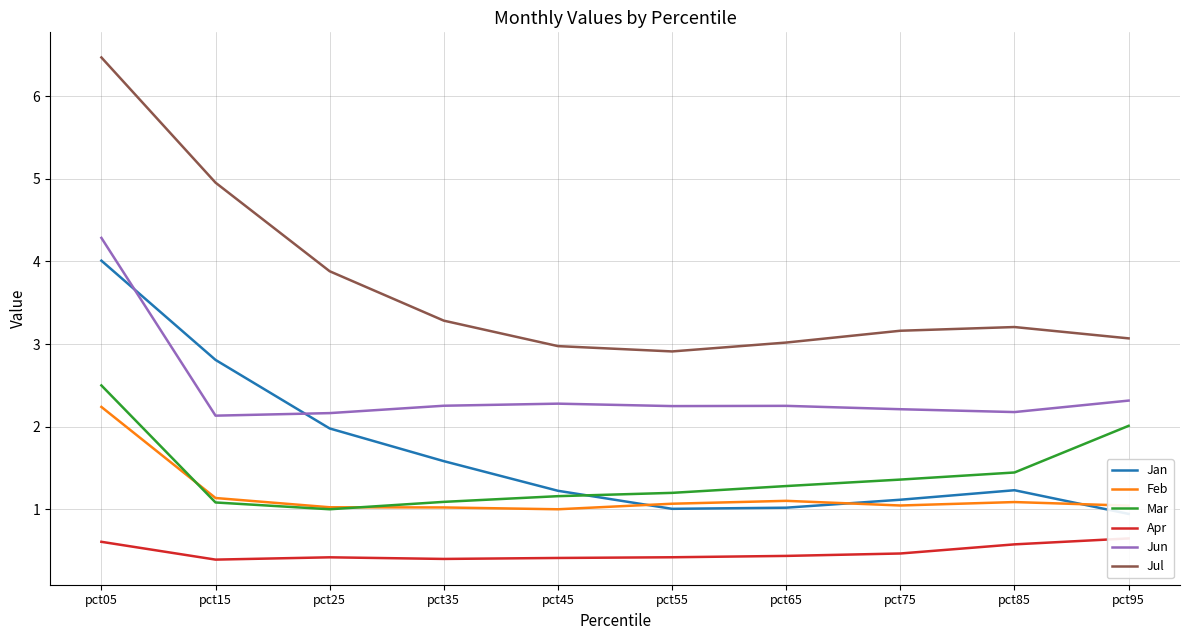

Reading right to left, transcribe all the data shown in this chart.

Jan: 0.9	1.2	1.1	1.0	1.0	1.2	1.6	2.0	2.8	4.0
Feb: 1.0	1.1	1.0	1.1	1.1	1.0	1.0	1.0	1.1	2.2
Mar: 2.0	1.4	1.4	1.3	1.2	1.2	1.1	1.0	1.1	2.5
Apr: 0.6	0.6	0.5	0.4	0.4	0.4	0.4	0.4	0.4	0.6
Jun: 2.3	2.2	2.2	2.3	2.2	2.3	2.3	2.2	2.1	4.3
Jul: 3.1	3.2	3.2	3.0	2.9	3.0	3.3	3.9	5.0	6.5